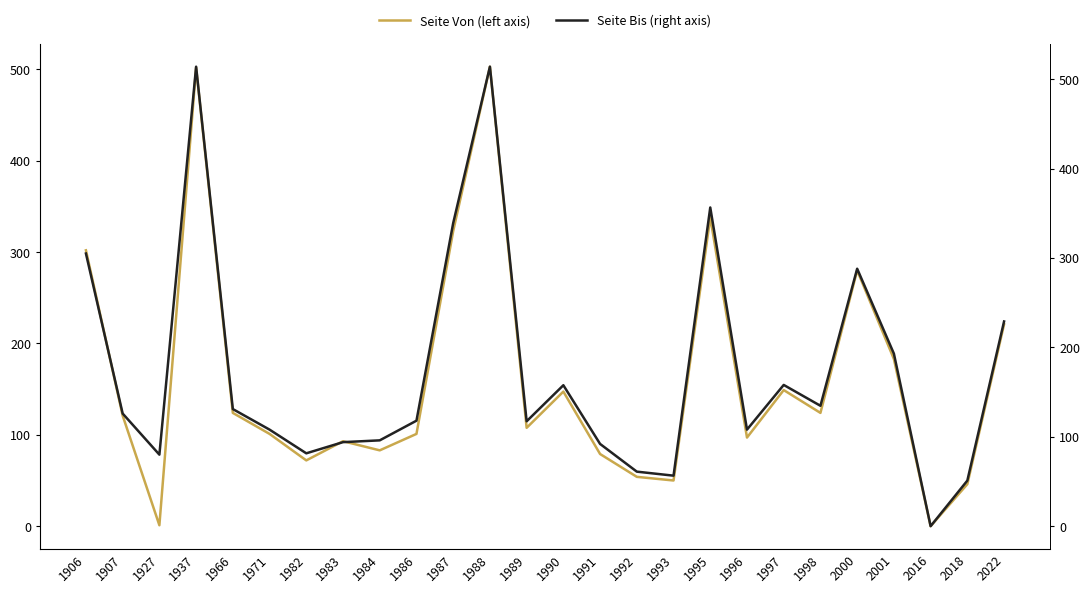

Between 1998 and 2000, which series saw the biggest shift?

Seite Von (left axis)